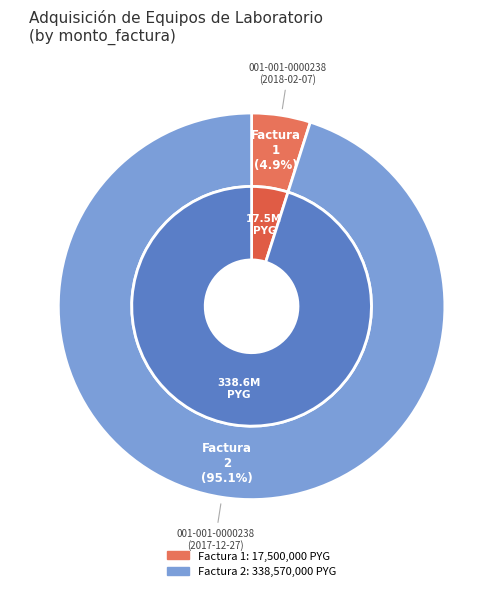

To the nearest percent, what is the combined percentage of 001-001-0000238 (2018-02-07) and 001-001-0000238 (2017-12-27)?

100%